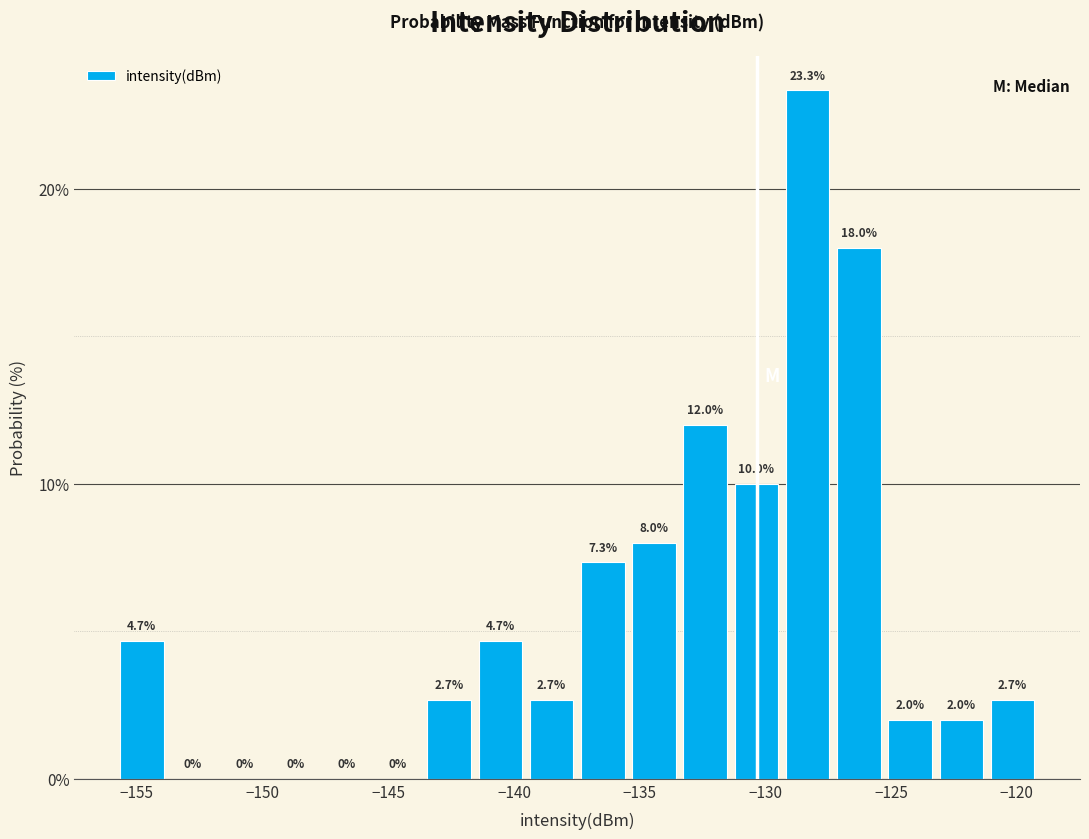

Reading left to right, transcribe this chart: for each bar, give the range it covers on the x-axis and its height. The bar edges are not printed on the chart, so give them approximately, as read against the axis.

-156.0 to -154.0: 4.7
-154.0 to -151.5: 0.0
-151.5 to -149.5: 0.0
-149.5 to -147.5: 0.0
-147.5 to -145.5: 0.0
-145.5 to -143.5: 0.0
-143.5 to -141.5: 2.7
-141.5 to -139.5: 4.7
-139.5 to -137.5: 2.7
-137.5 to -135.5: 7.3
-135.5 to -133.5: 8.0
-133.5 to -131.5: 12.0
-131.5 to -129.5: 10.0
-129.5 to -127.5: 23.3
-127.5 to -125.5: 18.0
-125.5 to -123.0: 2.0
-123.0 to -121.0: 2.0
-121.0 to -119.0: 2.7